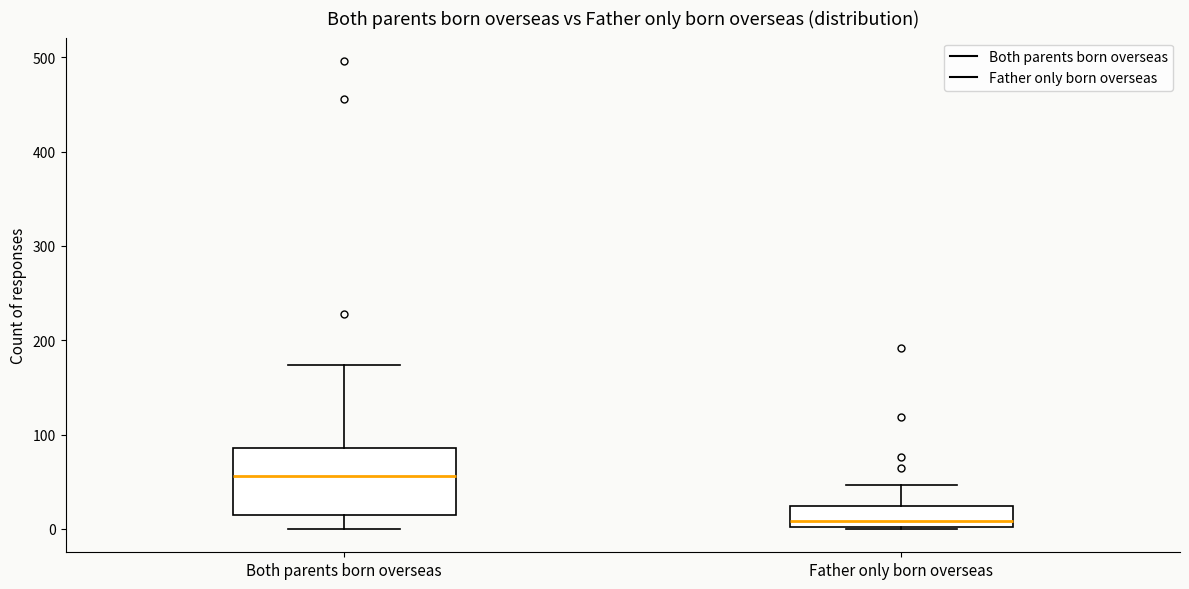

Reading left to right, transcribe this box plot: for each box, give where its median line is, the range the box spans, and where its two whiskers end, as read against the y-axis. The values are not printed on the chart, so give them approximately, as read against the axis.

Both parents born overseas: median 60, box 20 to 90, whiskers 0 to 170
Father only born overseas: median 10, box 0 to 20, whiskers 0 to 50